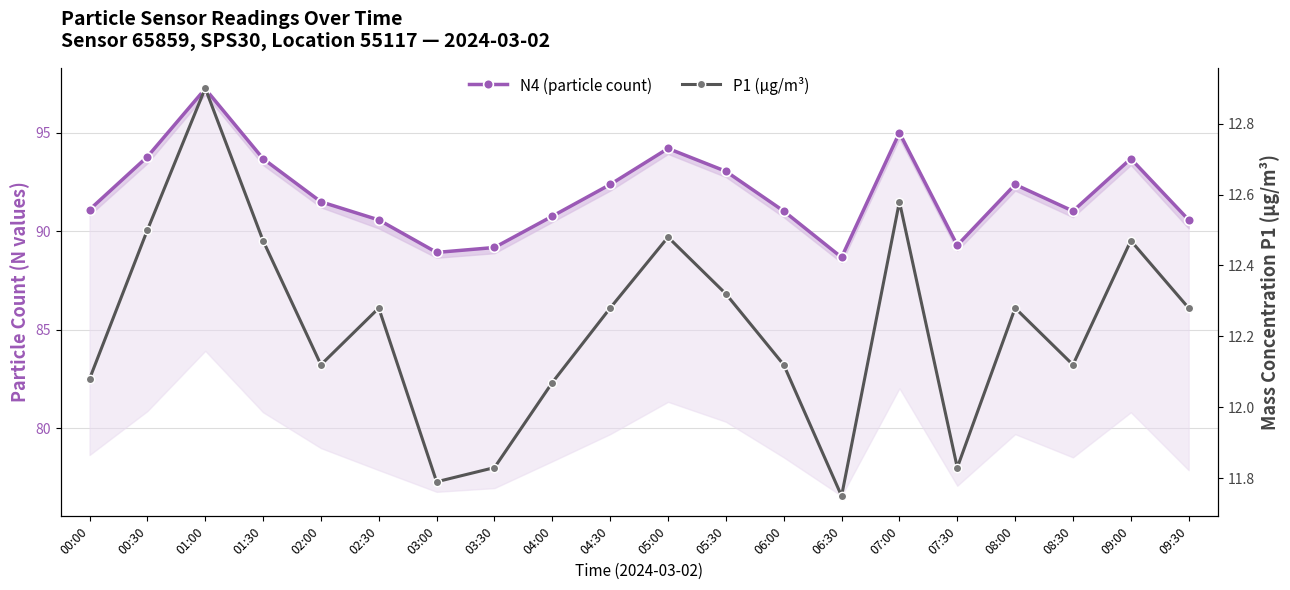

Where is the first local minimum for N4 (particle count)?

03:00